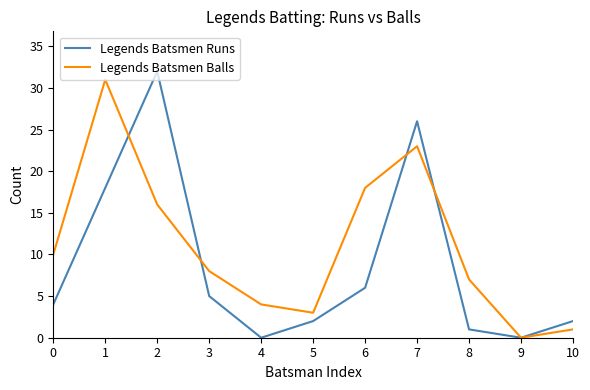

What is the greatest value displayed?

32